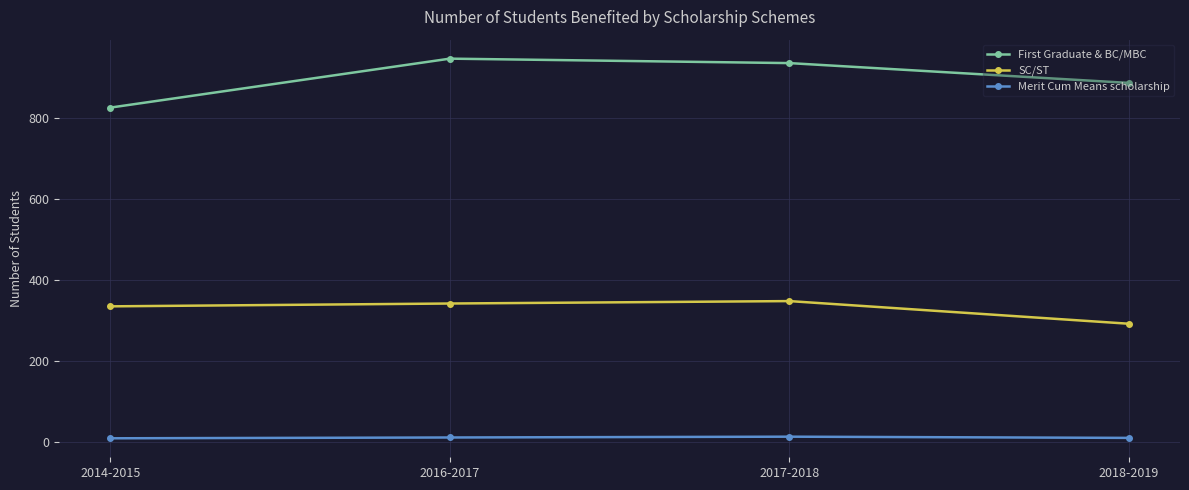

How many lines are shown in the chart?

3